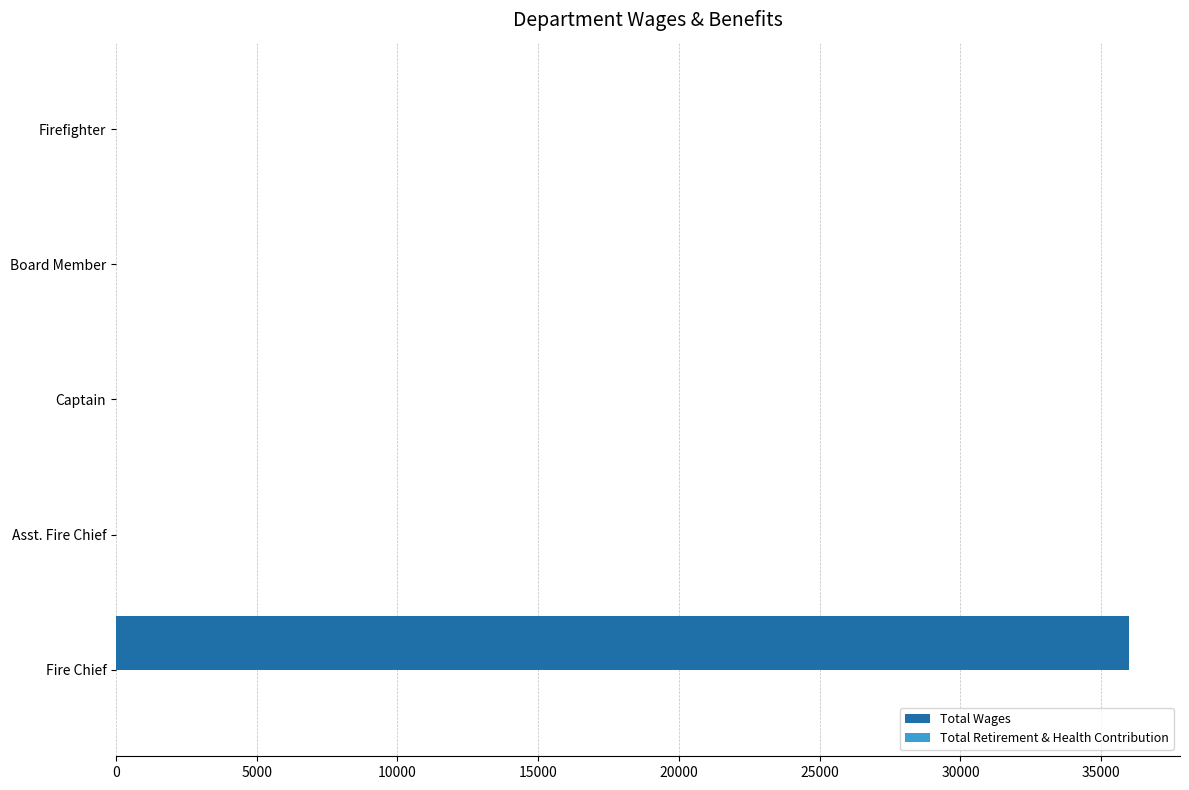

Does the chart contain stacked bars?

No